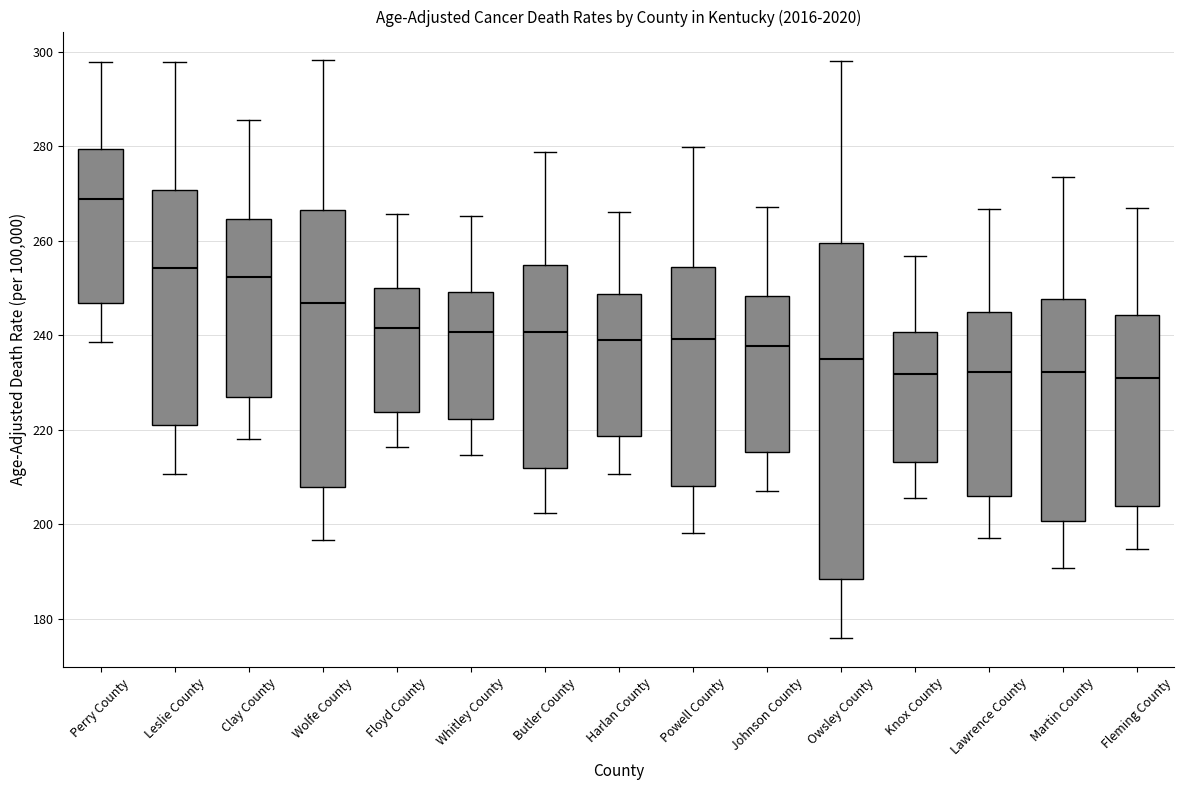

Reading left to right, transcribe this box plot: for each box, give where its median line is, the range the box spans, and where its two whiskers end, as read against the y-axis. The values are not printed on the chart, so give them approximately, as read against the axis.

Perry County: median 268, box 246 to 280, whiskers 238 to 298
Leslie County: median 254, box 220 to 270, whiskers 210 to 298
Clay County: median 252, box 226 to 264, whiskers 218 to 286
Wolfe County: median 246, box 208 to 266, whiskers 196 to 298
Floyd County: median 242, box 224 to 250, whiskers 216 to 266
Whitley County: median 240, box 222 to 250, whiskers 214 to 266
Butler County: median 240, box 212 to 254, whiskers 202 to 278
Harlan County: median 238, box 218 to 248, whiskers 210 to 266
Powell County: median 240, box 208 to 254, whiskers 198 to 280
Johnson County: median 238, box 216 to 248, whiskers 208 to 268
Owsley County: median 234, box 188 to 260, whiskers 176 to 298
Knox County: median 232, box 214 to 240, whiskers 206 to 256
Lawrence County: median 232, box 206 to 244, whiskers 196 to 266
Martin County: median 232, box 200 to 248, whiskers 190 to 274
Fleming County: median 232, box 204 to 244, whiskers 194 to 266